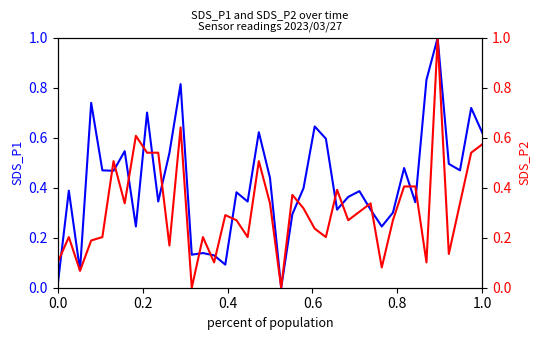

How many intersections are there between SDS_P1 and SDS_P2?

18